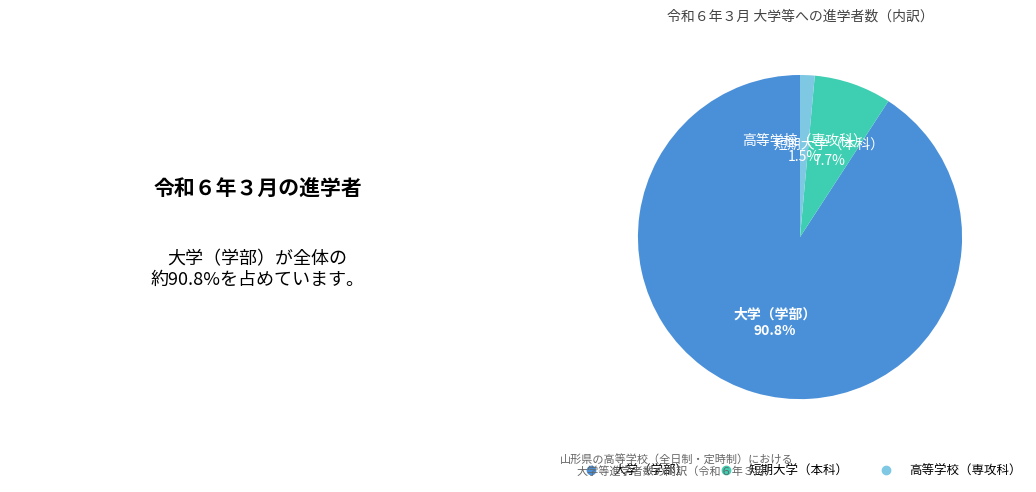

Rank the categories by value from lowest to highest.

高等学校（専攻科）, 短期大学（本科）, 大学（学部）